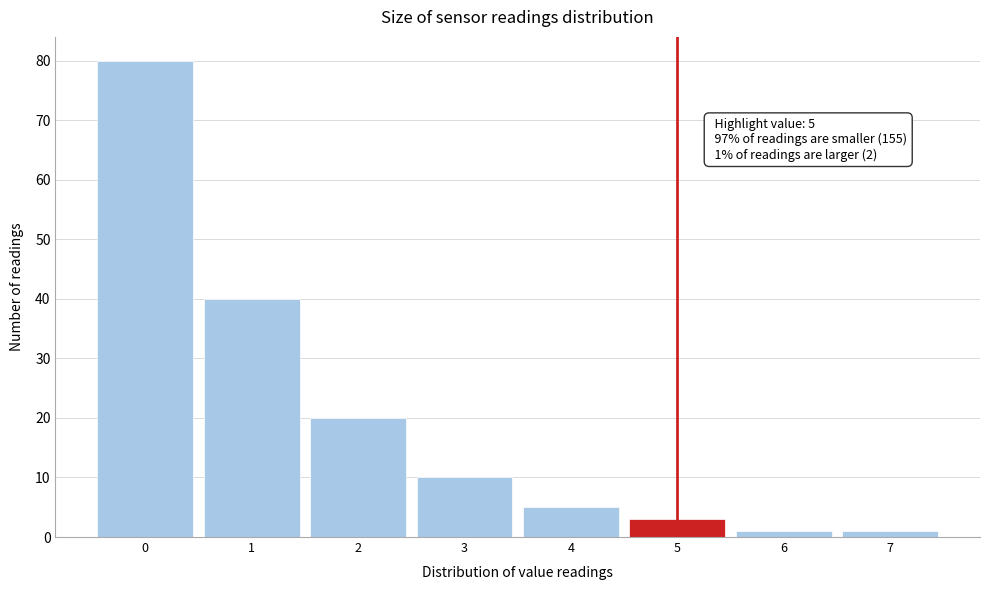

Which range on the x-axis has the tallest bar?

-0.5 to 0.5